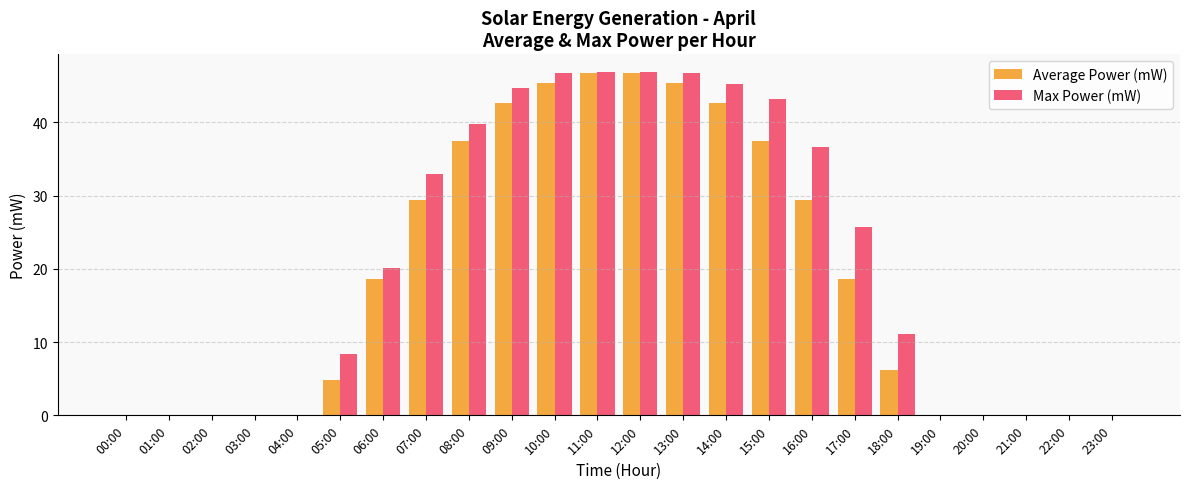

What is the total value across all series at 17:00?

44.4